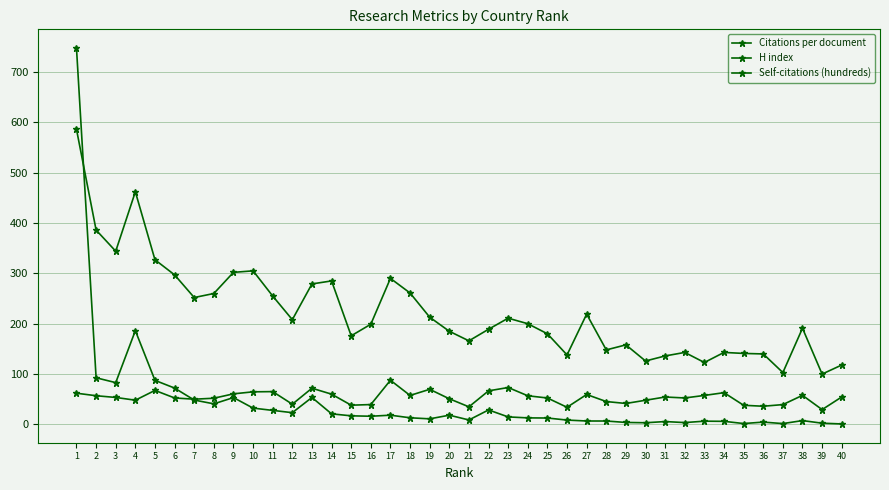

Is it true that Citations per document equals 16.1 at 9?

False